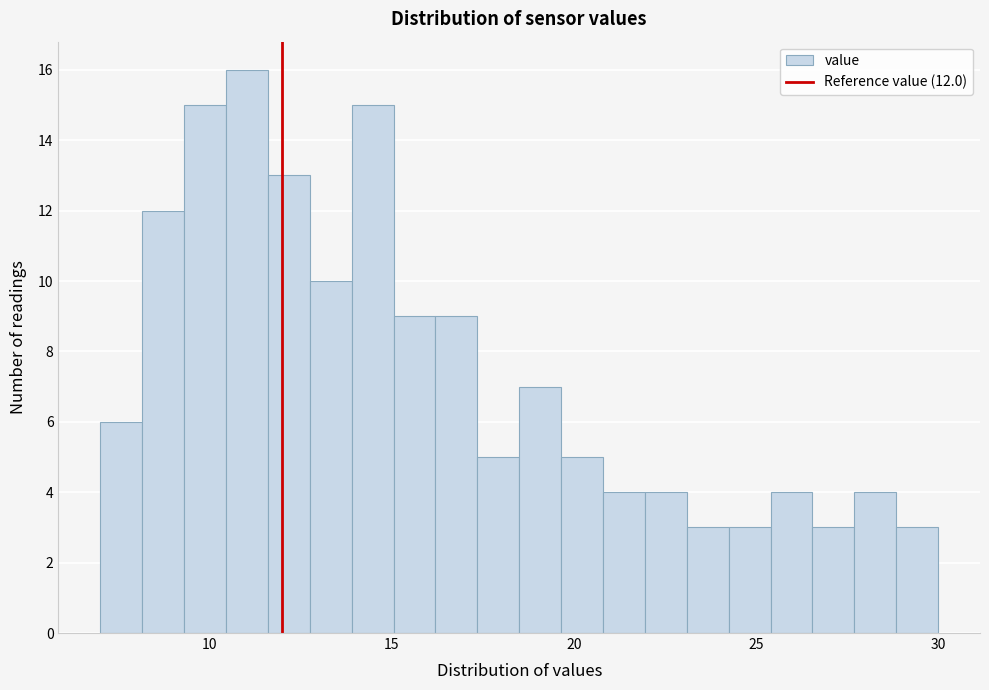

Read against the x-axis, roughly where is the centre of the tallest bar?

11.0